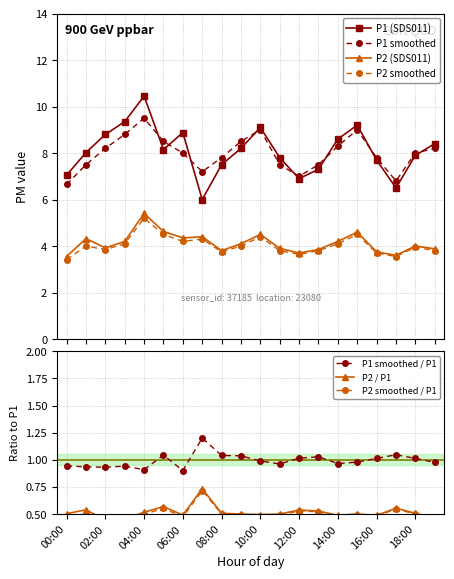

True or false: P1_smooth and P2 intersect in this chart.

False